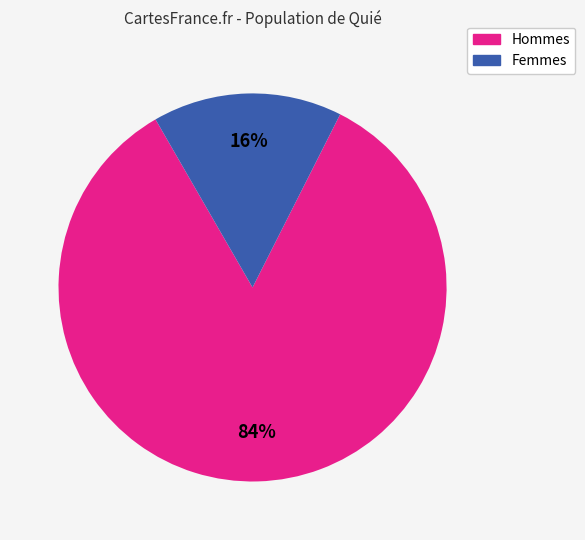

Does any single category account for the majority?

Yes